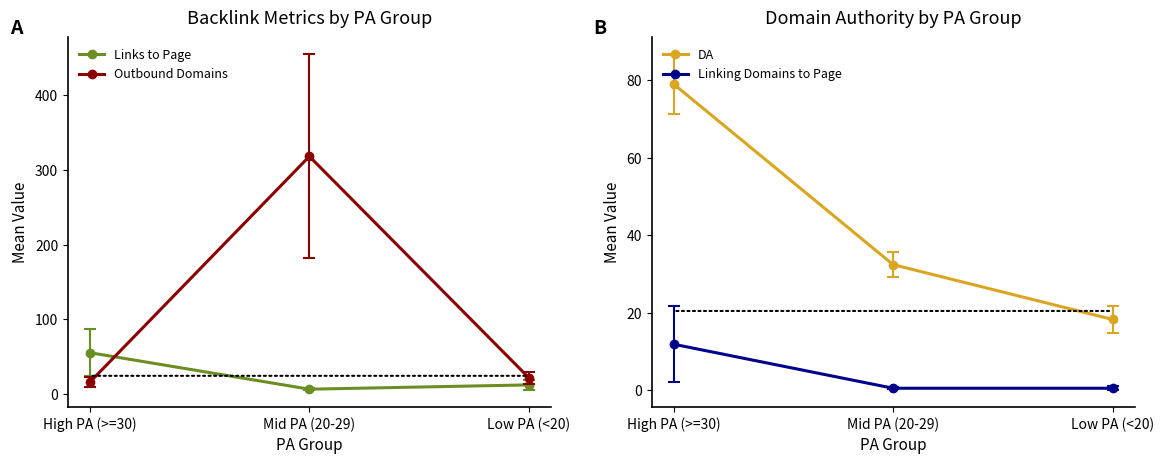

At which category is the sum across all series the highest?

Mid PA (20-29)